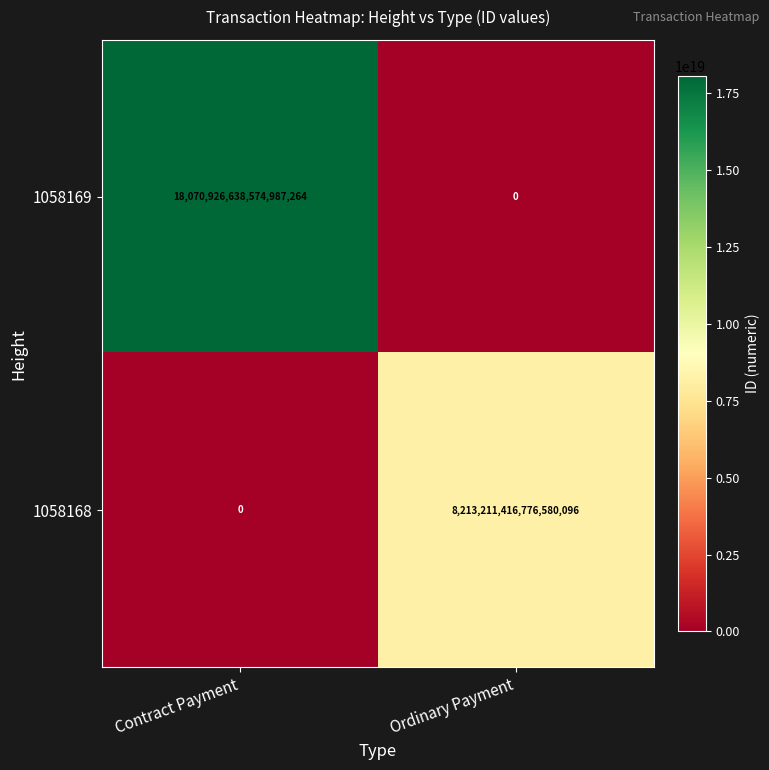

Rank the series by their average value, from lowest to highest.

1058168, 1058169